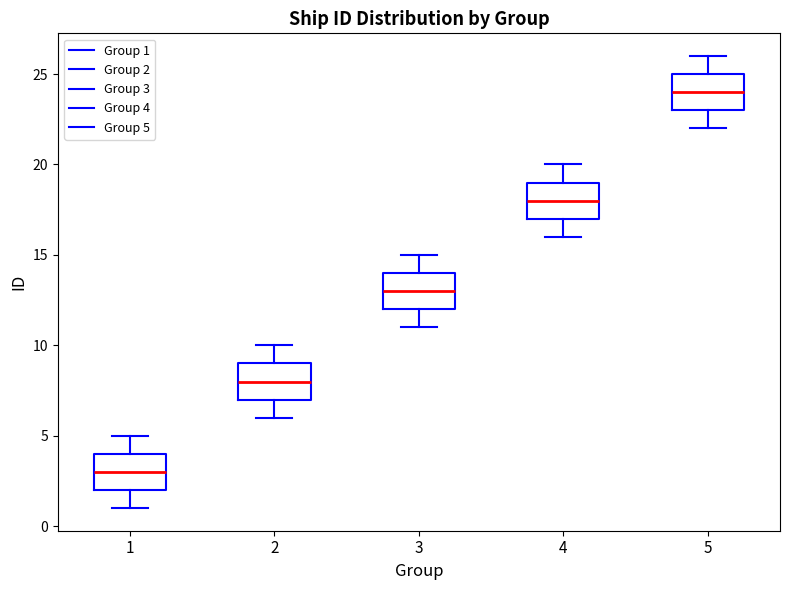

Where is the upper edge of the box at x = 3 on the y-axis? The values are not printed on the chart, so give them approximately, as read against the axis.

14